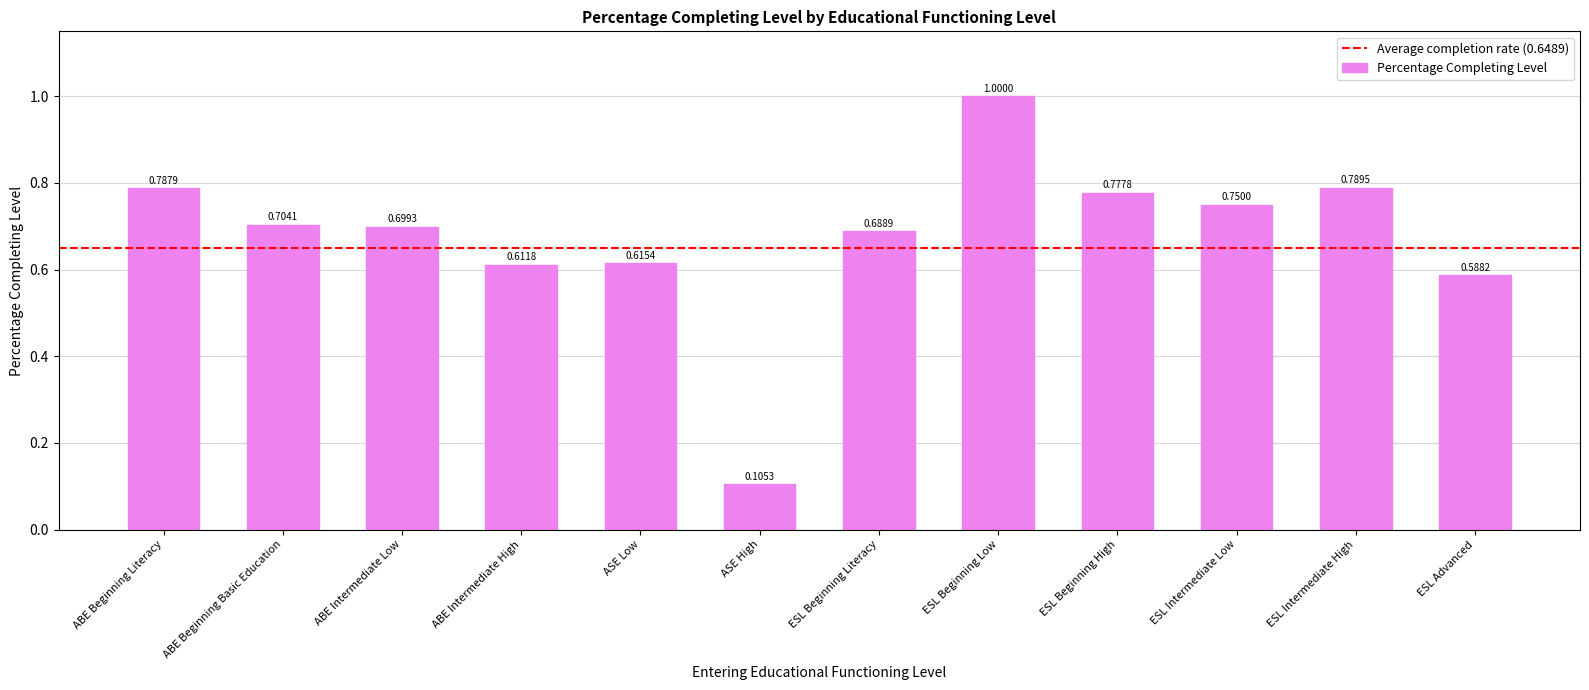

What is the greatest value displayed?

1.0